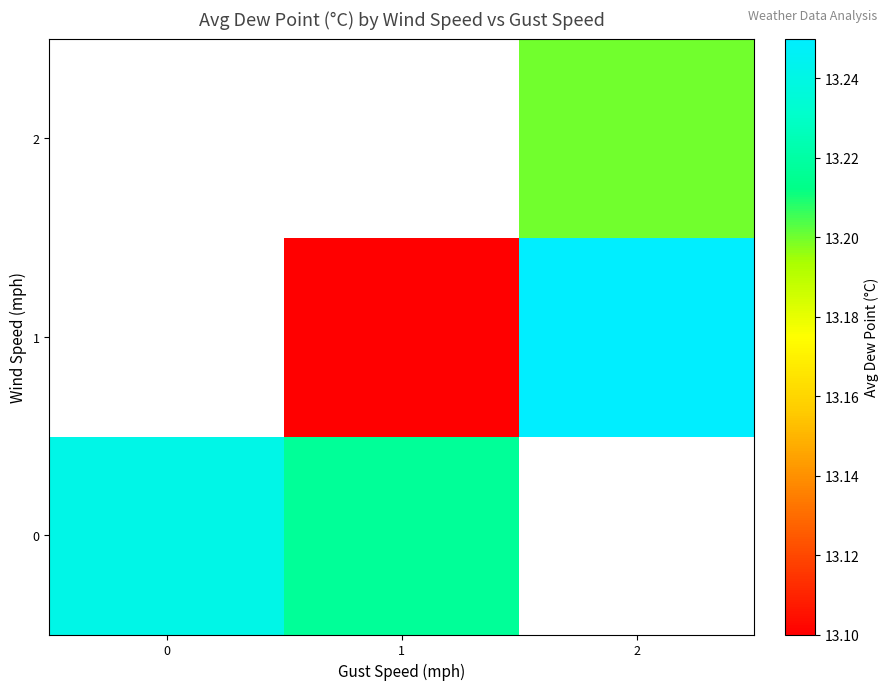

How many values in 2 are above zero?

1